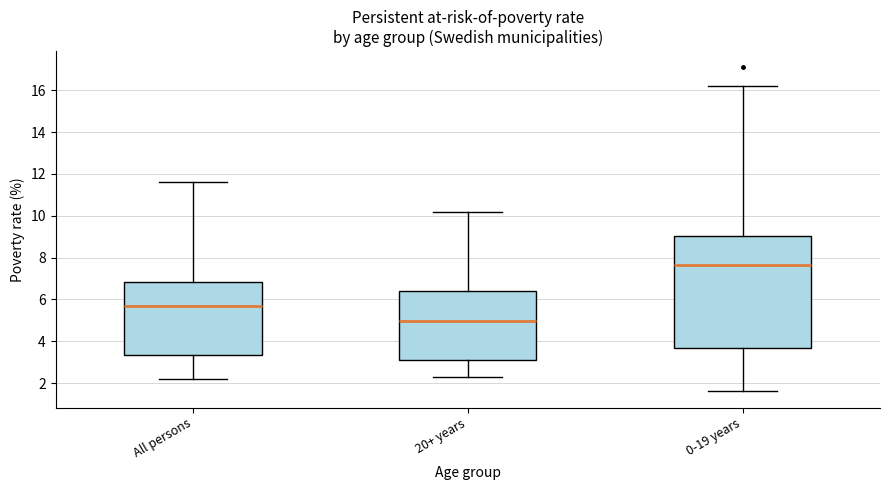

Where does the lower whisker of the box for 20+ years end on the y-axis? The values are not printed on the chart, so give them approximately, as read against the axis.

2.4